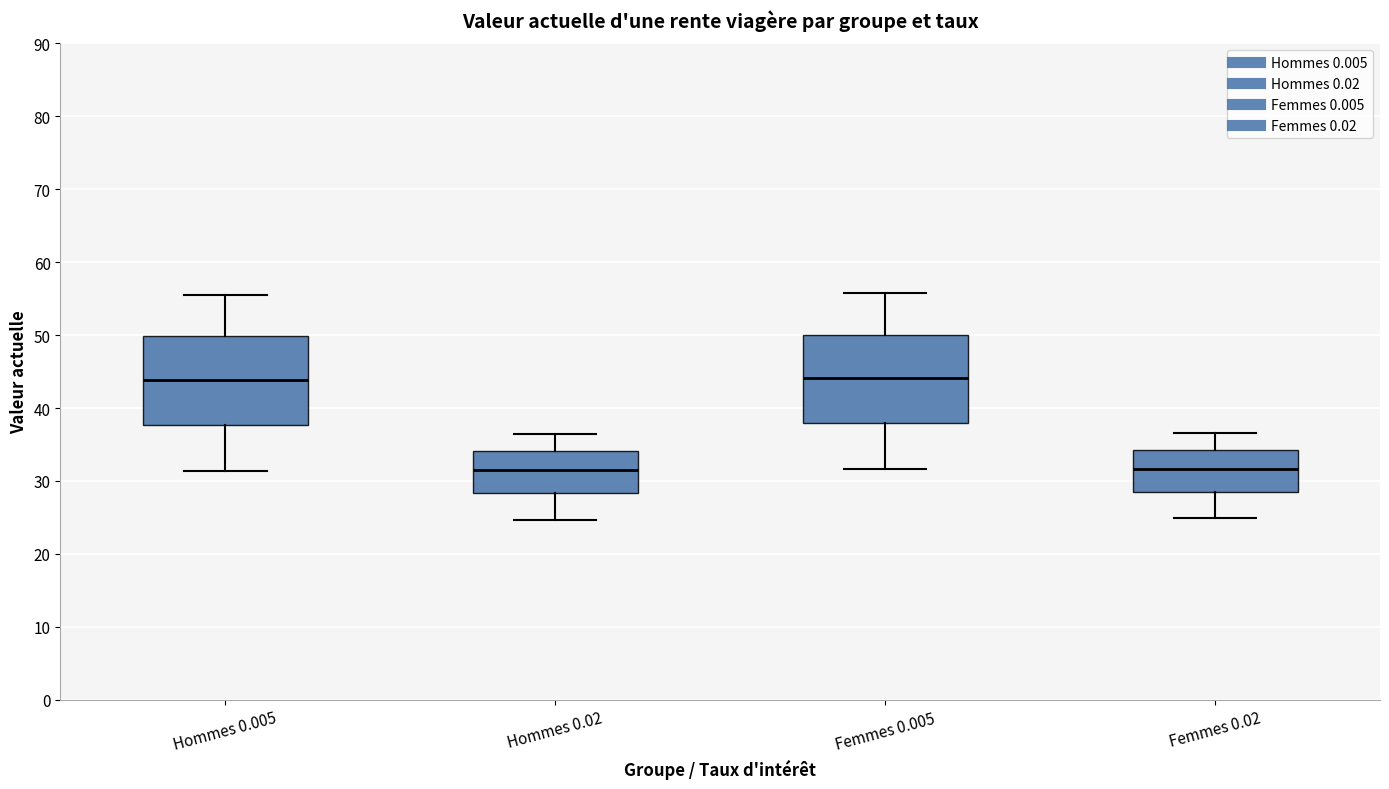

Reading left to right, transcribe this box plot: for each box, give where its median line is, the range the box spans, and where its two whiskers end, as read against the y-axis. The values are not printed on the chart, so give them approximately, as read against the axis.

Hommes 0.005: median 44, box 38 to 50, whiskers 31 to 56
Hommes 0.02: median 31, box 28 to 34, whiskers 25 to 36
Femmes 0.005: median 44, box 38 to 50, whiskers 32 to 56
Femmes 0.02: median 32, box 29 to 34, whiskers 25 to 37